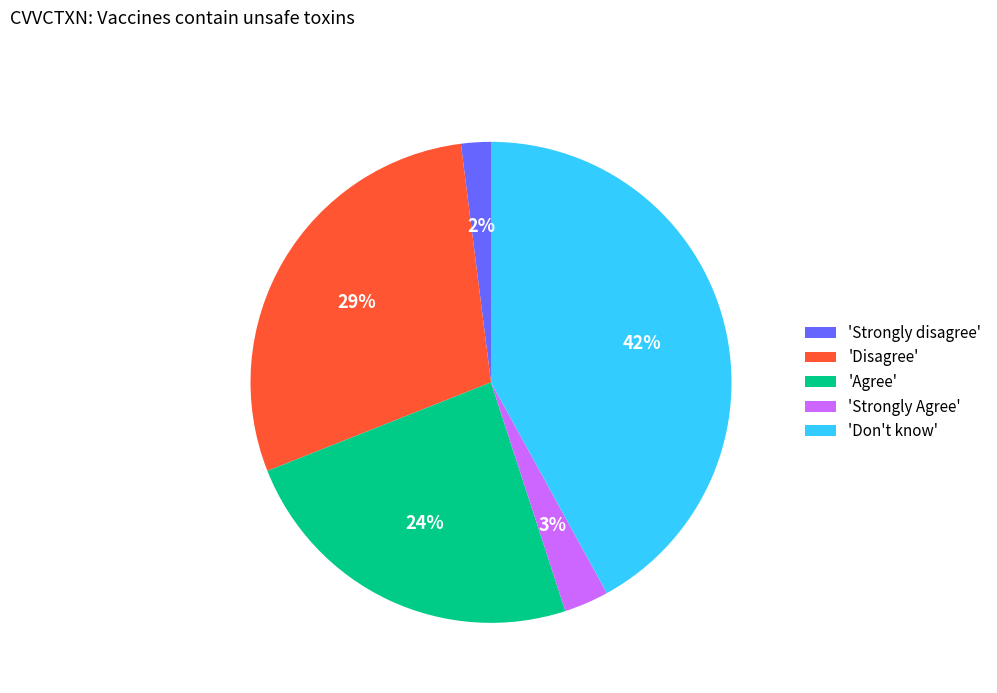

To the nearest percent, what is the difference between the largest and smallest slice percentages?

40%